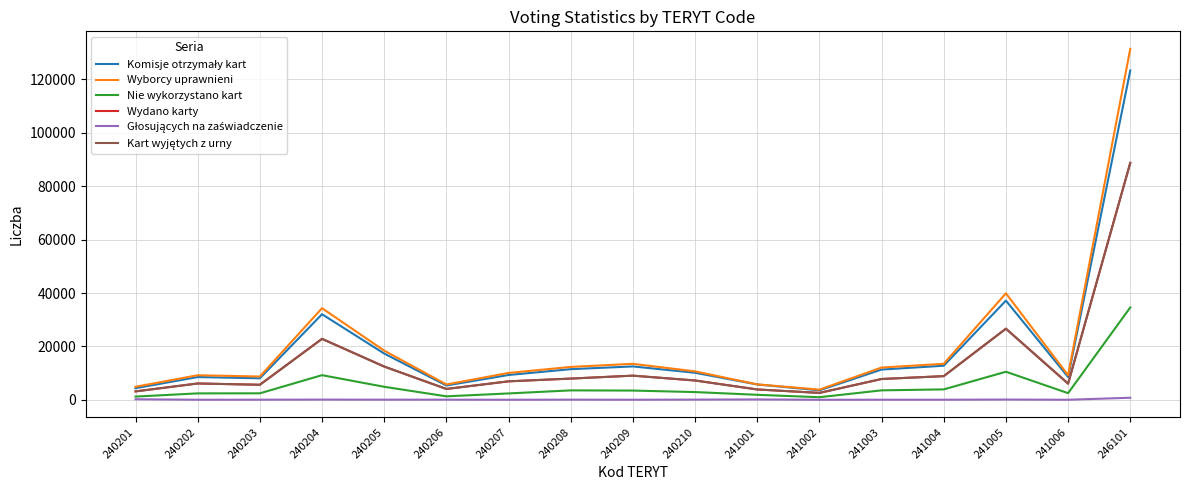

At which category is the sum across all series the highest?

246101